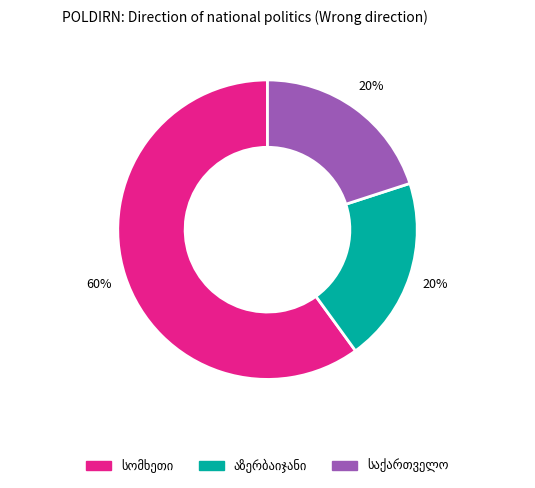

To the nearest percent, what is the average slice percentage?

33%